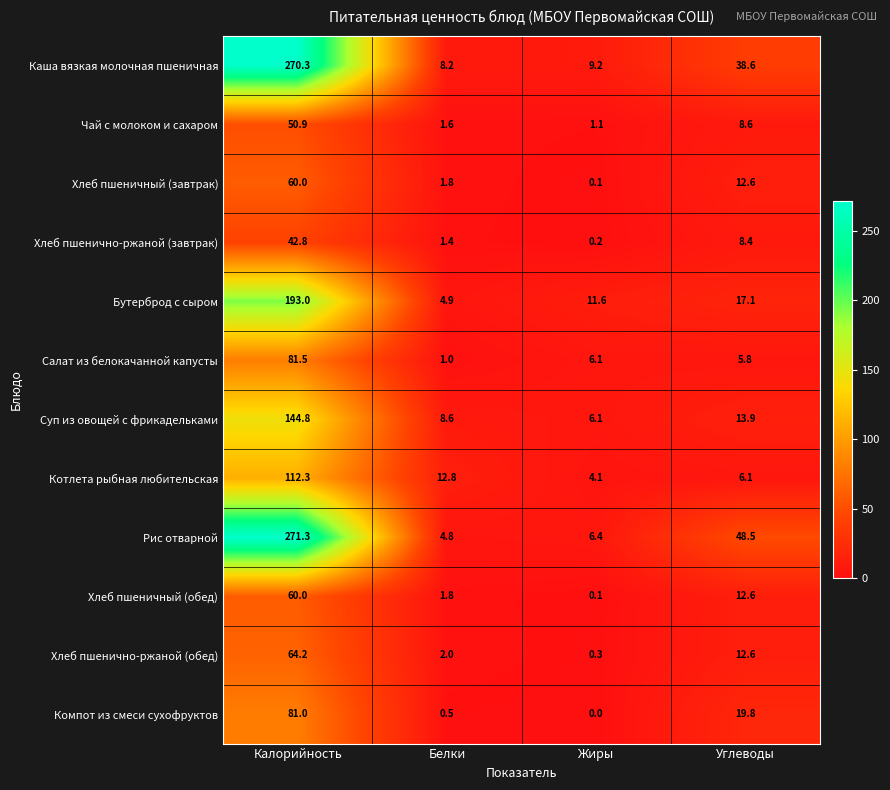

Read the Хлеб пшенично-ржаной (завтрак) value at Углеводы.

8.4